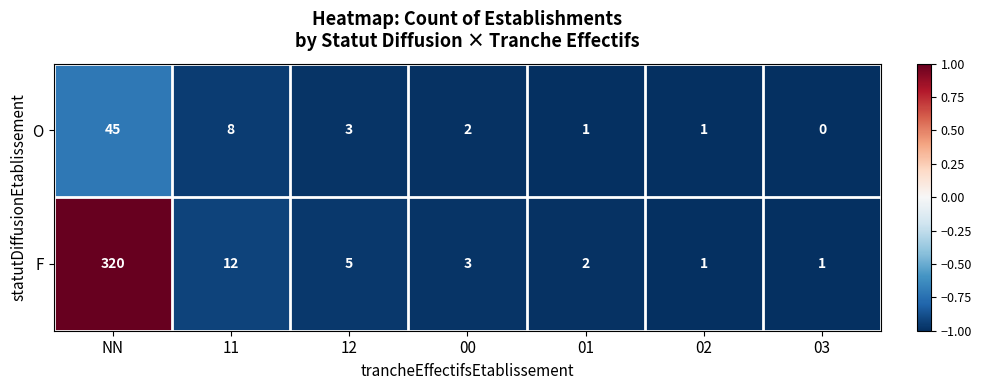

The O series shows 0 at 02. True or false?

False